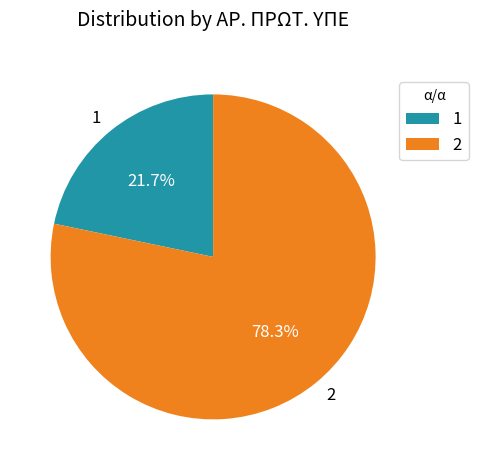

Is it true that 1 is 31% of the pie?

False